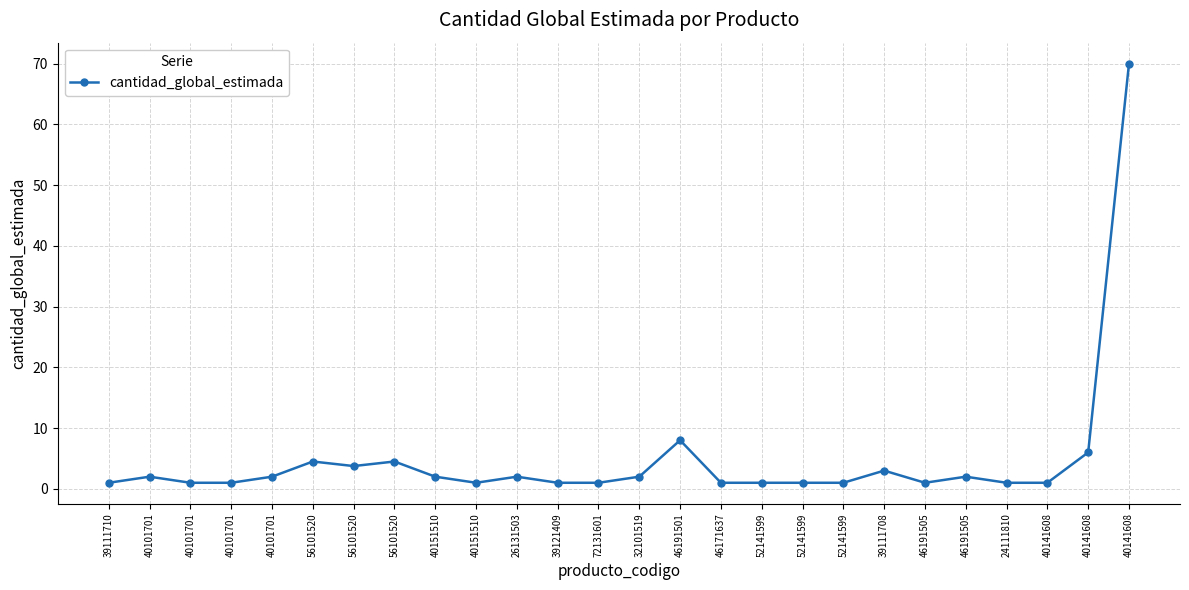

Which label corresponds to the smallest value in the chart?

39111710